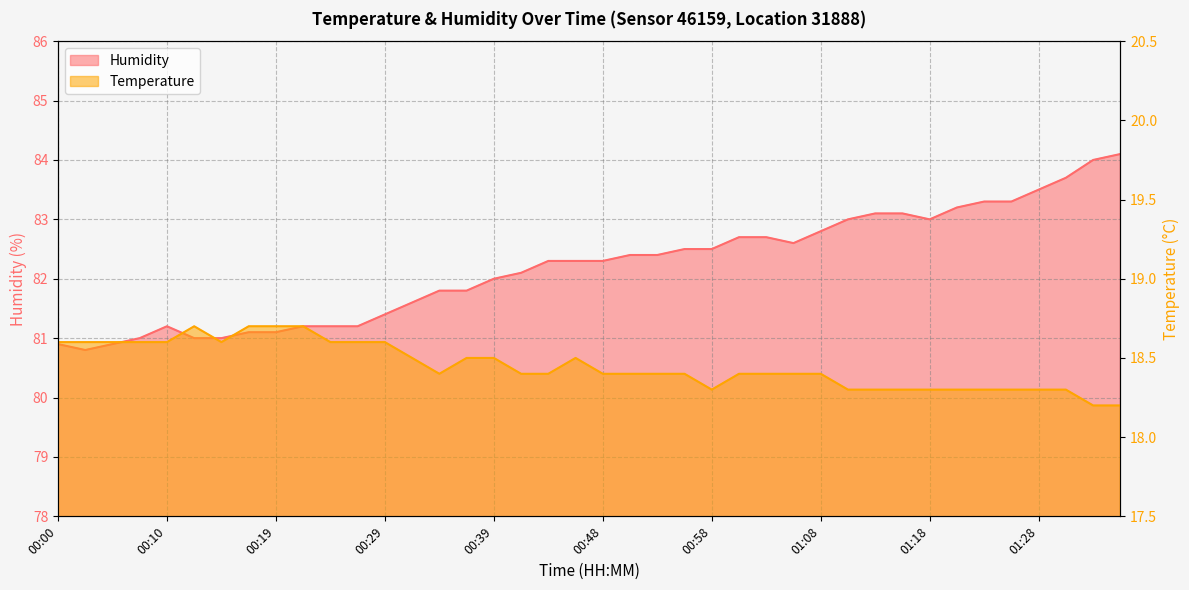

What is the difference between the Temperature values at 00:34 and 01:25?

0.1